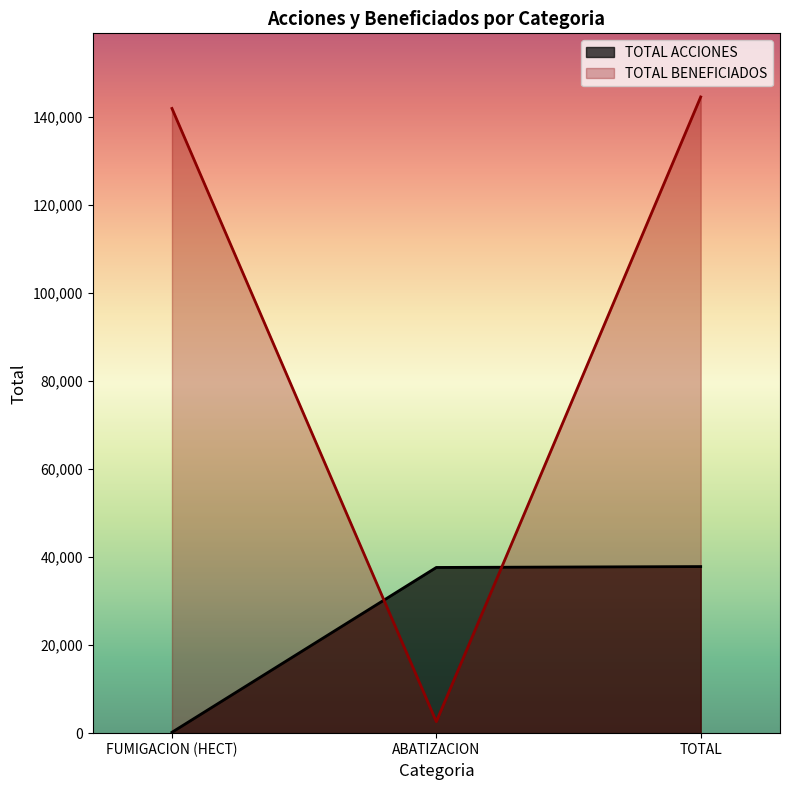

At which category is the sum across all series the highest?

TOTAL